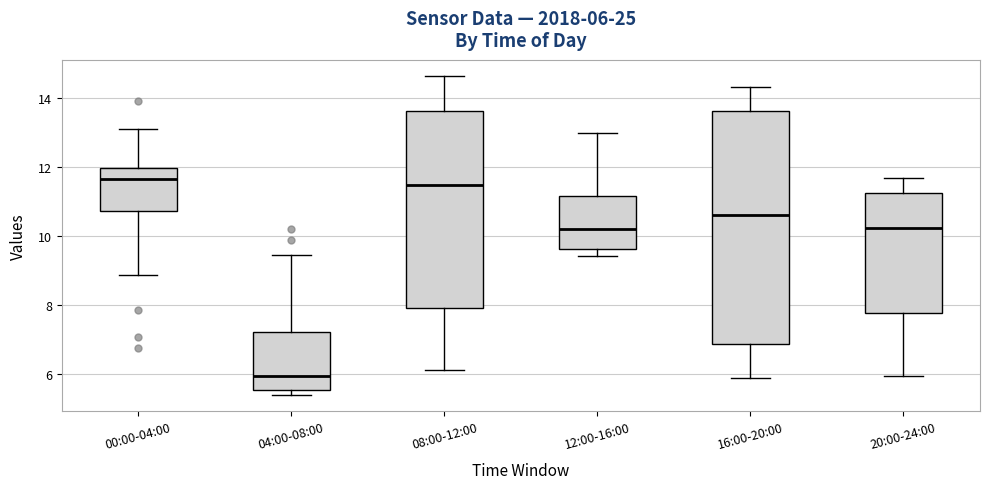

Comparing the boxes themselves (not the whiskers), which one is the tallest?

16:00-20:00